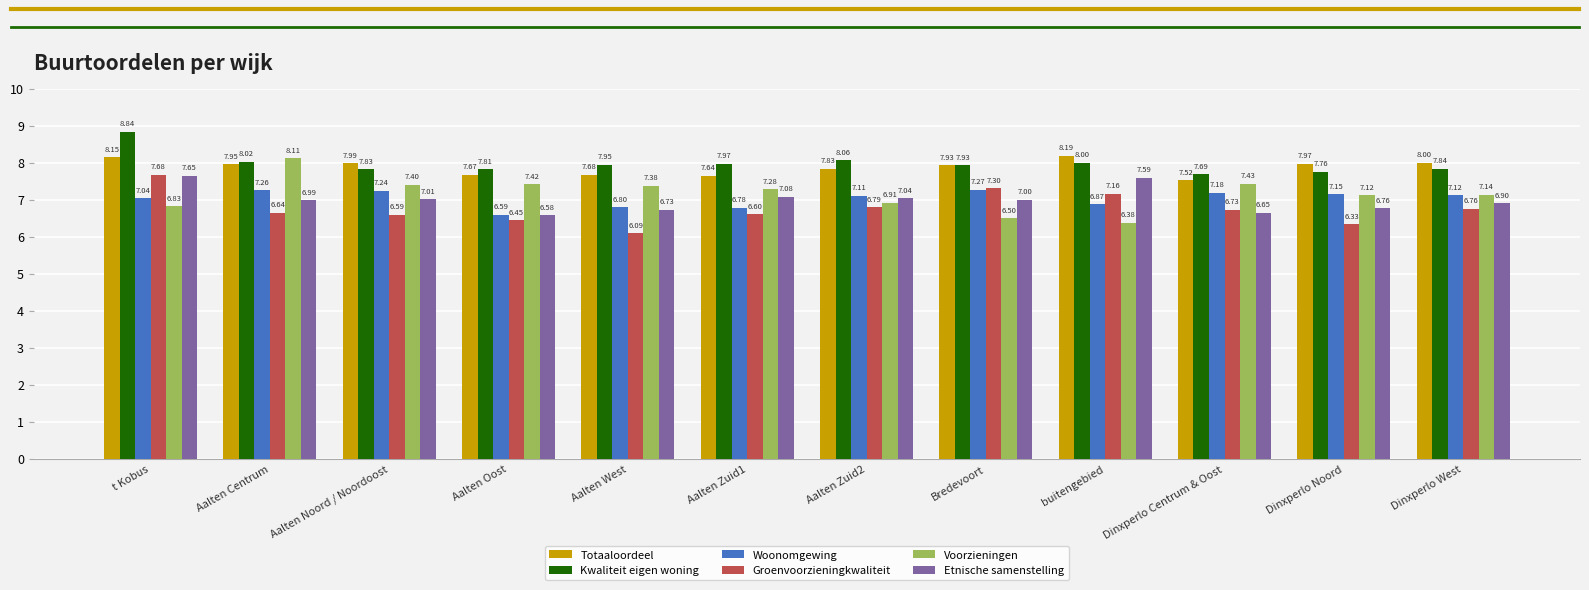

At how many categories does at least one series exceed 6?

12